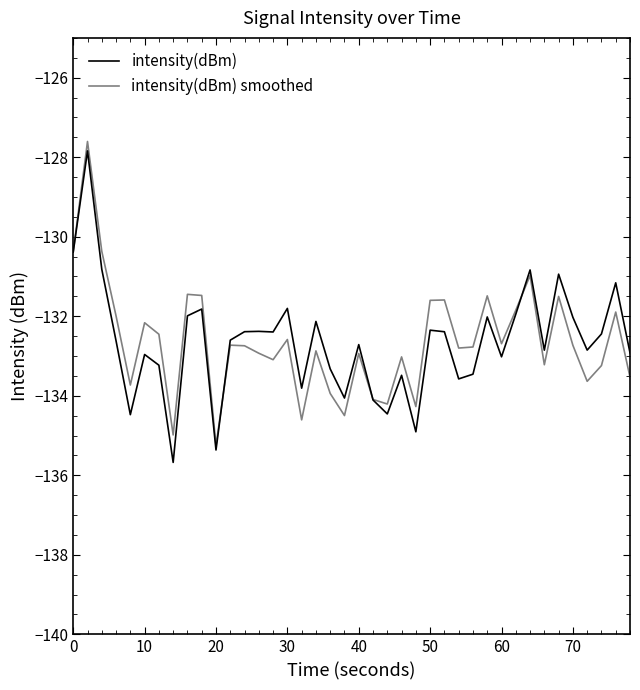

In intensity(dBm), how many points are lower than both neighbors (excluding endpoints)?

12